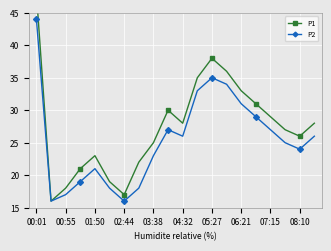

True or false: P2 has a value of 25 at 17.

True